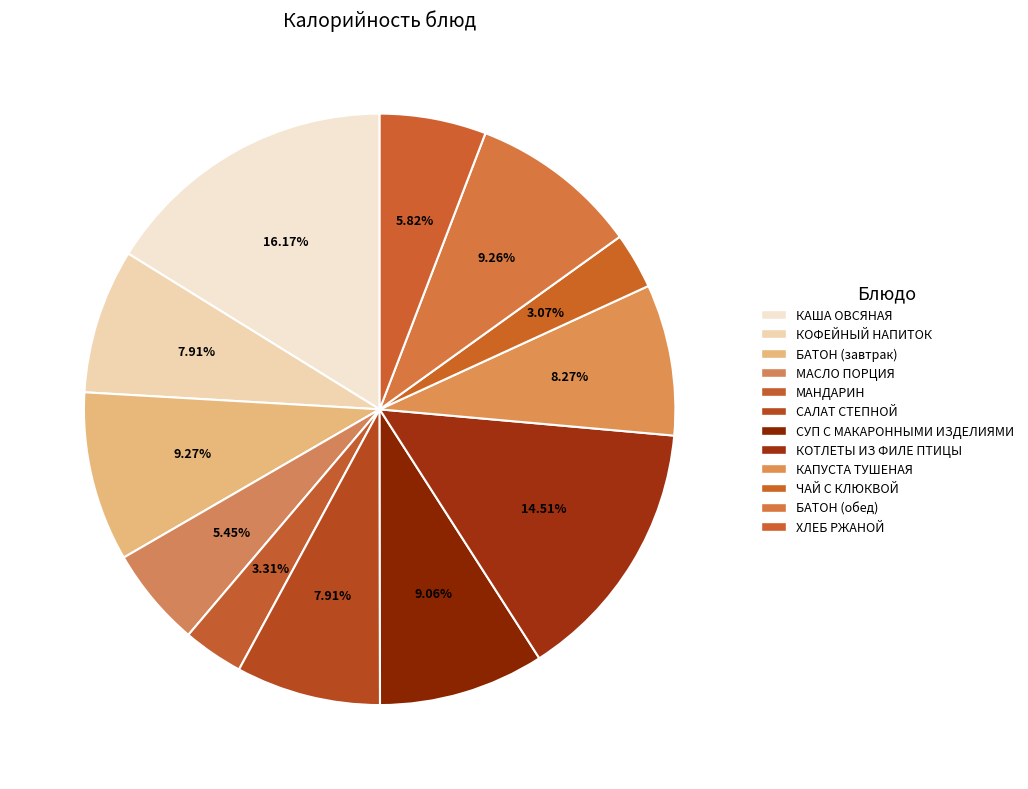

Which category has the smallest portion of the pie?

ЧАЙ С КЛЮКВОЙ